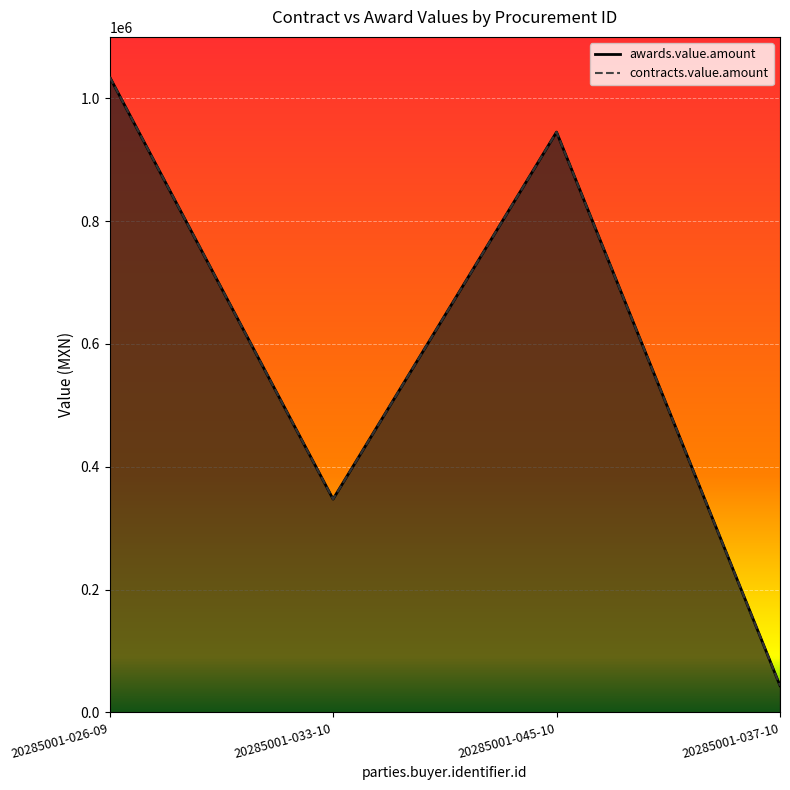

What are all the series names shown in the legend?

awards.value.amount, contracts.value.amount